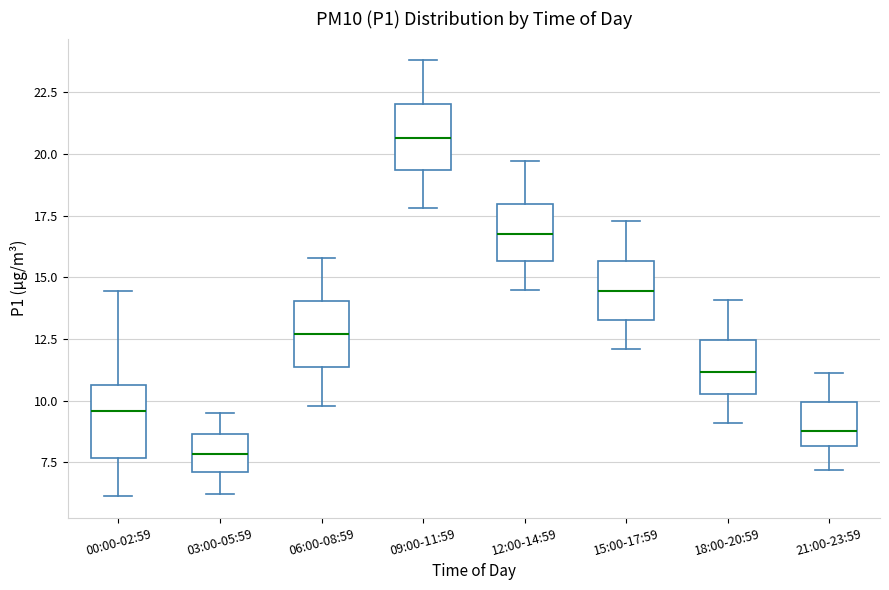

Reading left to right, read every box against the y-axis: the position of its median line, the range the box covers, and the ends of its whiskers. The values are not printed on the chart, so give them approximately, as read against the axis.

00:00-02:59: median 9.5, box 7.5 to 10.5, whiskers 6.0 to 14.5
03:00-05:59: median 8.0, box 7.0 to 8.5, whiskers 6.0 to 9.5
06:00-08:59: median 12.5, box 11.5 to 14.0, whiskers 10.0 to 16.0
09:00-11:59: median 20.5, box 19.5 to 22.0, whiskers 18.0 to 24.0
12:00-14:59: median 17.0, box 15.5 to 18.0, whiskers 14.5 to 19.5
15:00-17:59: median 14.5, box 13.5 to 15.5, whiskers 12.0 to 17.5
18:00-20:59: median 11.0, box 10.5 to 12.5, whiskers 9.0 to 14.0
21:00-23:59: median 9.0, box 8.0 to 10.0, whiskers 7.0 to 11.0